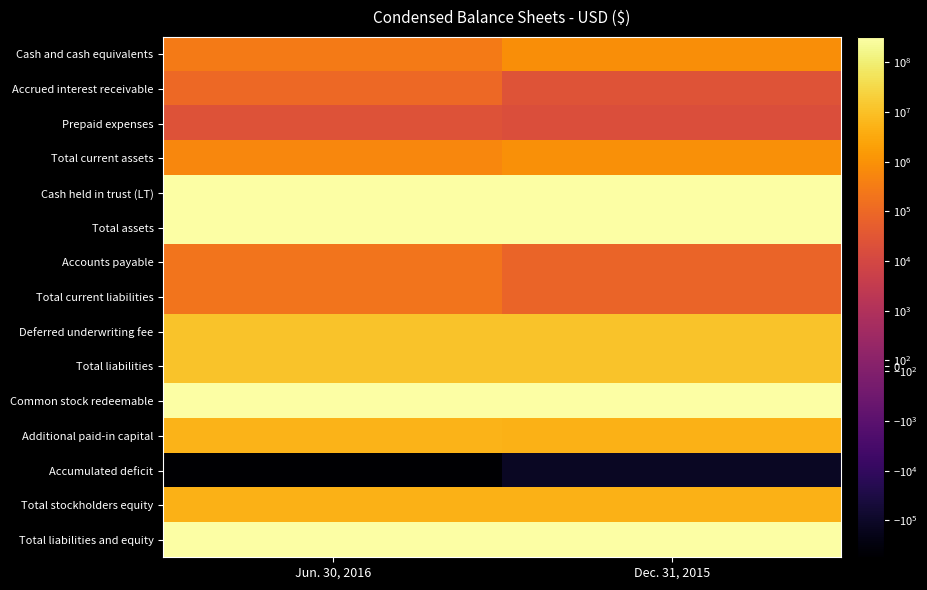

Reading right to left, extract all data points from this chart.

Cash and cash equivalents: Dec. 31, 2015=857325	Jun. 30, 2016=301972
Accrued interest receivable: Dec. 31, 2015=25377	Jun. 30, 2016=99801
Prepaid expenses: Dec. 31, 2015=17800	Jun. 30, 2016=22891
Total current assets: Dec. 31, 2015=900502	Jun. 30, 2016=577012
Cash held in trust (LT): Dec. 31, 2015=325000000	Jun. 30, 2016=325000000
Total assets: Dec. 31, 2015=325900502	Jun. 30, 2016=325577012
Accounts payable: Dec. 31, 2015=76454	Jun. 30, 2016=192970
Total current liabilities: Dec. 31, 2015=76454	Jun. 30, 2016=192970
Deferred underwriting fee: Dec. 31, 2015=11375000	Jun. 30, 2016=11375000
Total liabilities: Dec. 31, 2015=11451454	Jun. 30, 2016=11567970
Common stock redeemable: Dec. 31, 2015=309449047	Jun. 30, 2016=309009041
Additional paid-in capital: Dec. 31, 2015=5115537	Jun. 30, 2016=5555537
Accumulated deficit: Dec. 31, 2015=-116505	Jun. 30, 2016=-556511
Total stockholders equity: Dec. 31, 2015=5000001	Jun. 30, 2016=5000001
Total liabilities and equity: Dec. 31, 2015=325900502	Jun. 30, 2016=325577012